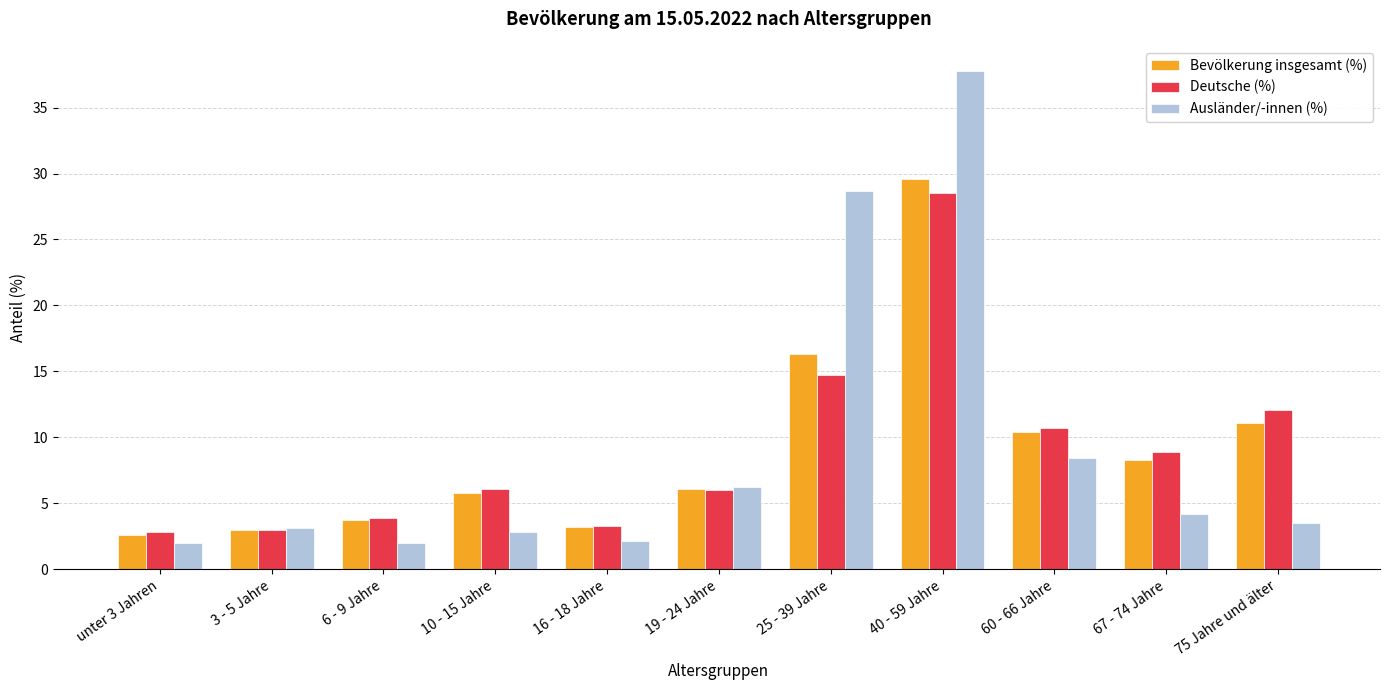

What are all the series names shown in the legend?

Bevölkerung insgesamt (%), Deutsche (%), Ausländer/-innen (%)